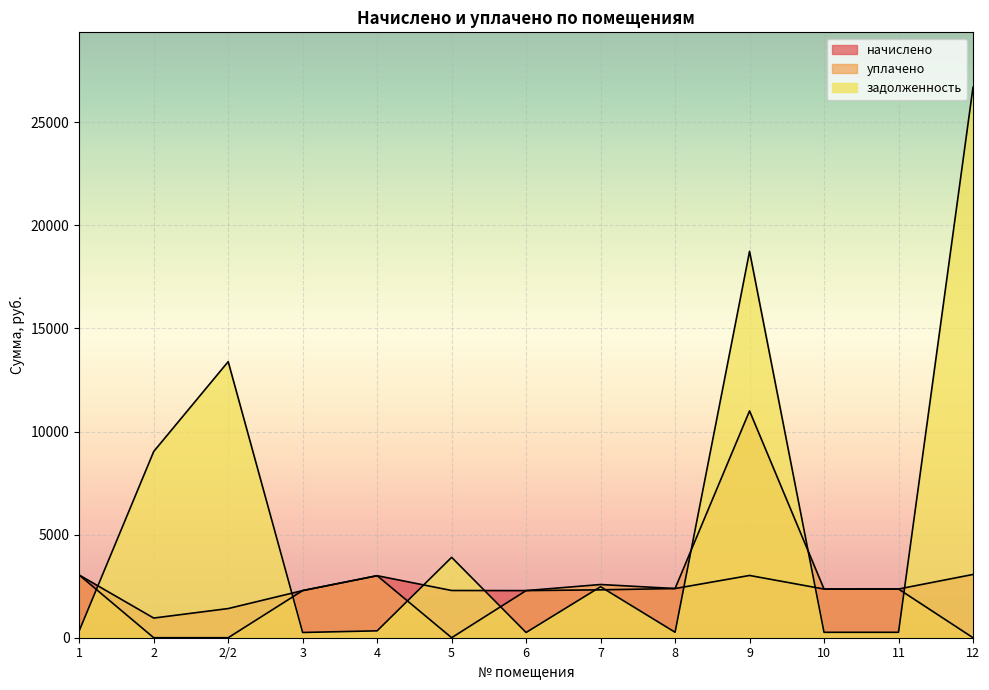

Reading right to left, list all the values displayed in this chart.

начислено: 12=3068.1	11=2362.6	10=2360.2	9=3019.4	8=2385.0	7=2322.5	6=2285.3	5=2290.1	4=3008.0	3=2286.3	2/2=1414.3	2=954.0	1=3039.5
уплачено: 12=0.0	11=2362.6	10=2360.2	9=11000.0	8=2385.0	7=2580.6	6=2285.3	5=0.0	4=3008.0	3=2286.3	2/2=0.0	2=0.0	1=3039.5
задолженность: 12=26690.8	11=262.5	10=262.2	9=18737.5	8=265.0	7=2473.2	6=253.9	5=3898.0	4=334.2	3=254.0	2/2=13389.0	2=9031.1	1=337.7